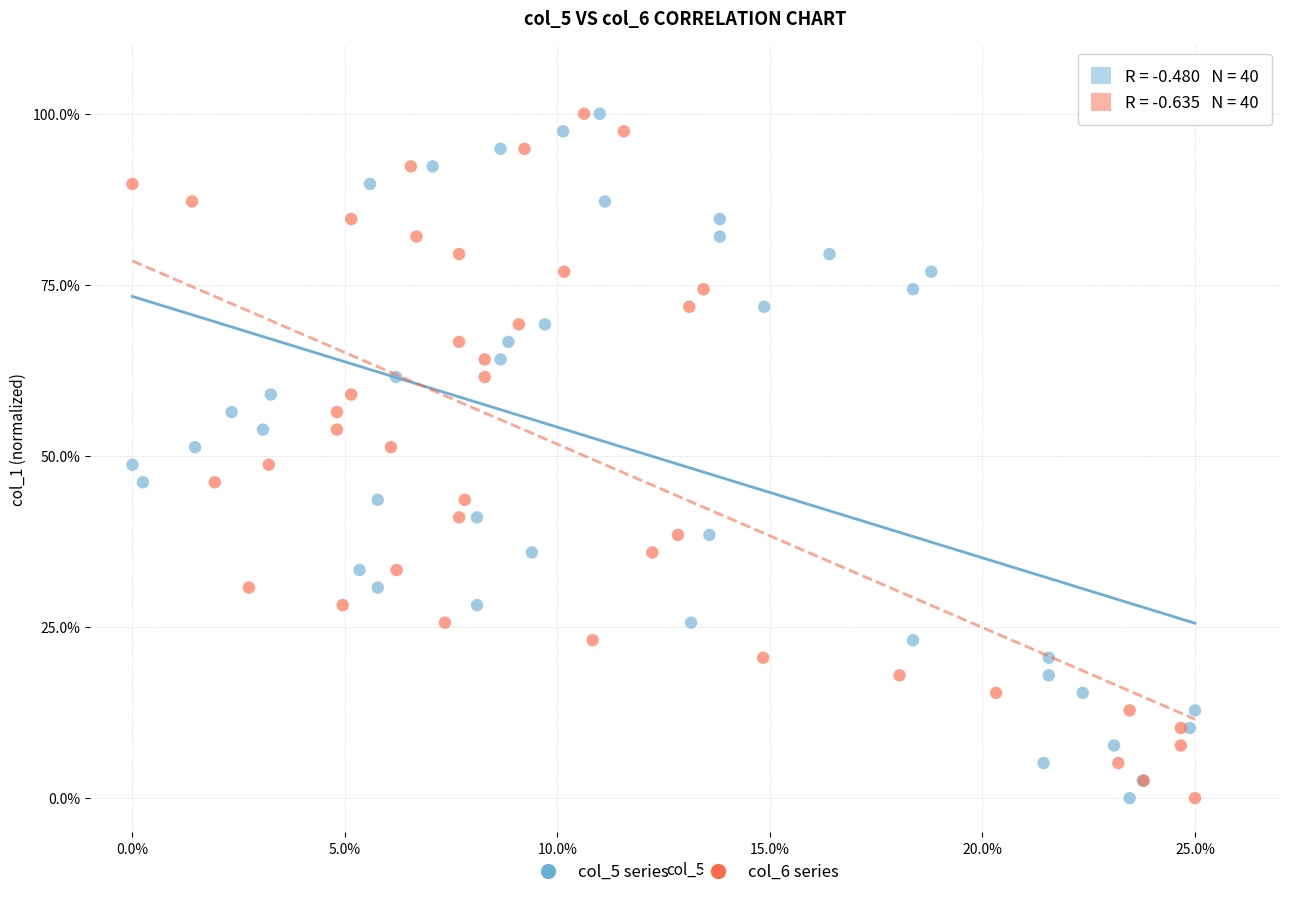

What are all the series names shown in the legend?

col_5 series, col_6 series